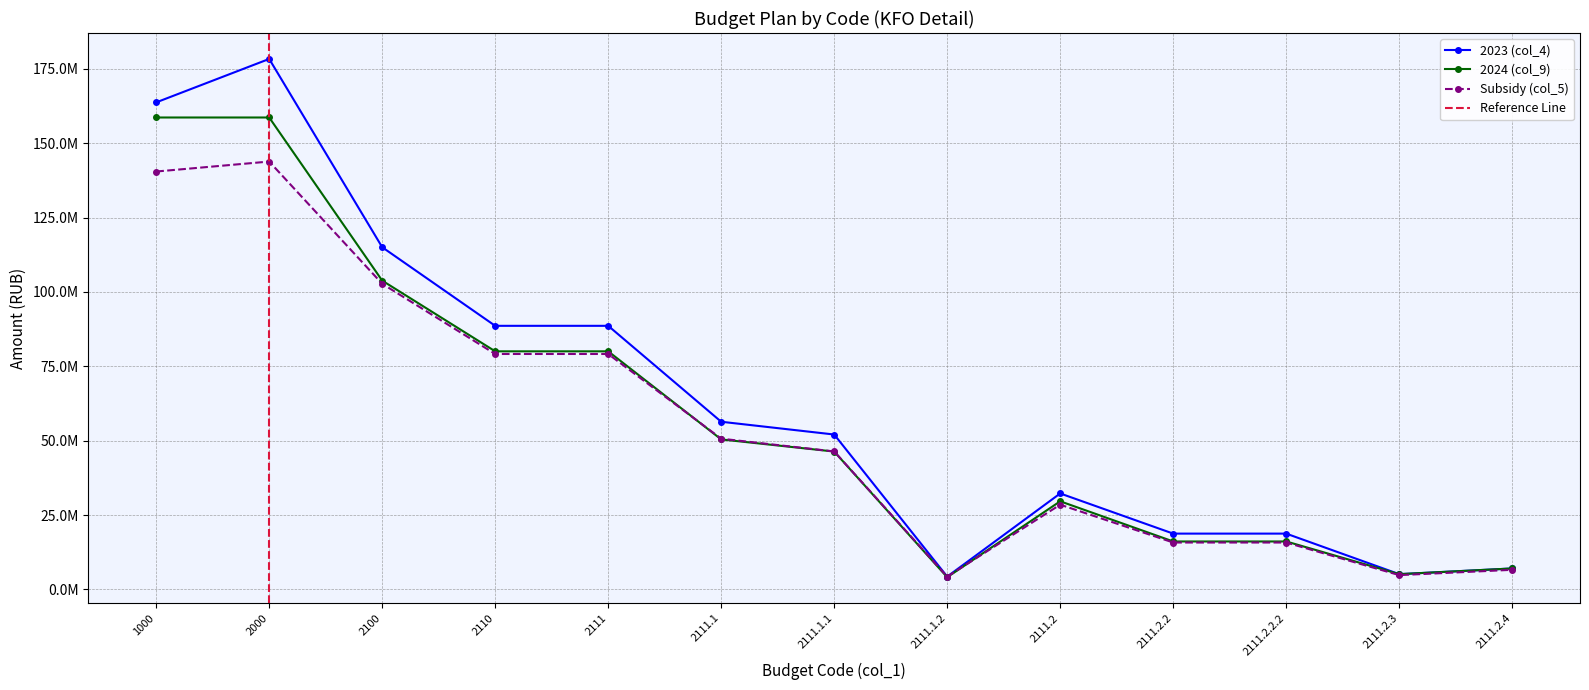

At which label is 2023 (col_4) closest to 91320413?

2110